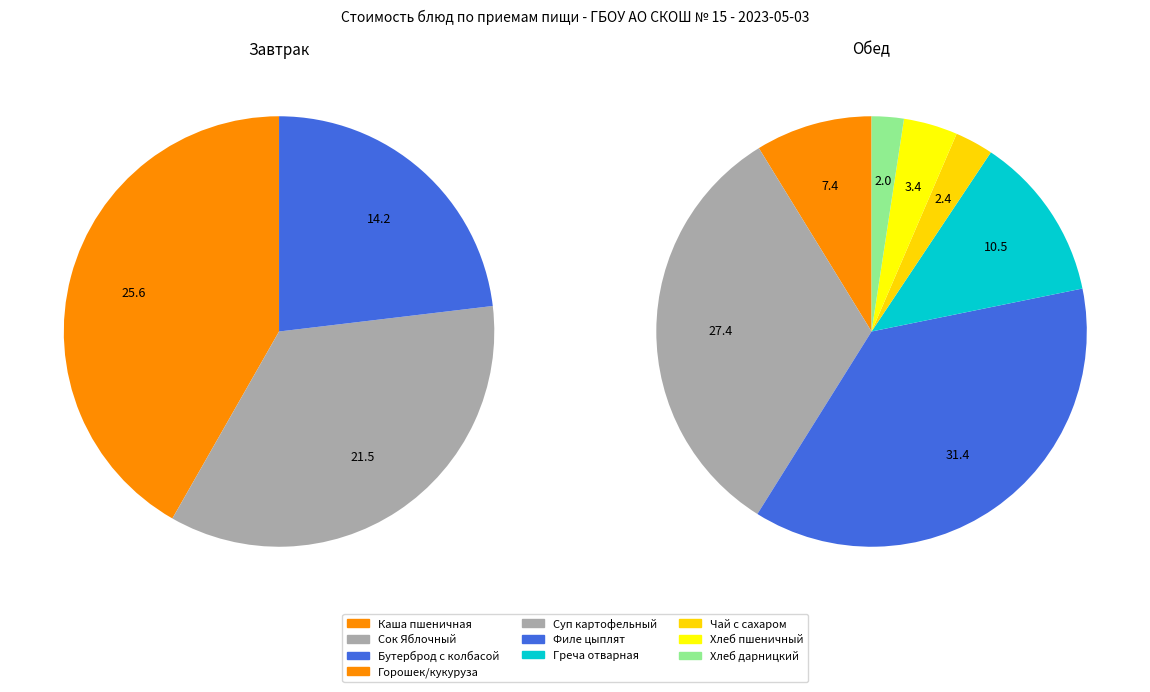

Does any single category account for the majority?

No